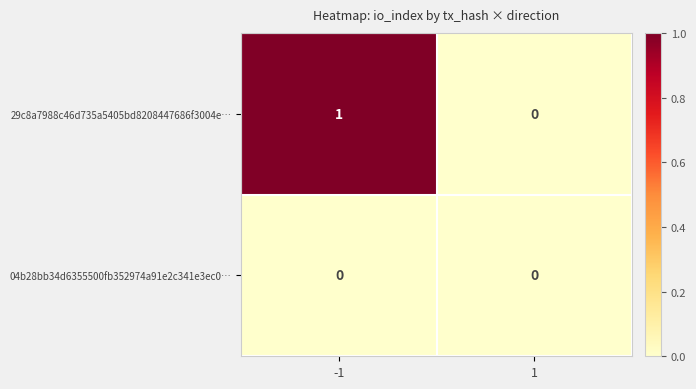

Is the value of 29c8a7988c46d735a5405bd8208447686f3004e… at -1 greater than the value of 04b28bb34d6355500fb352974a91e2c341e3ec0… at 1?

Yes